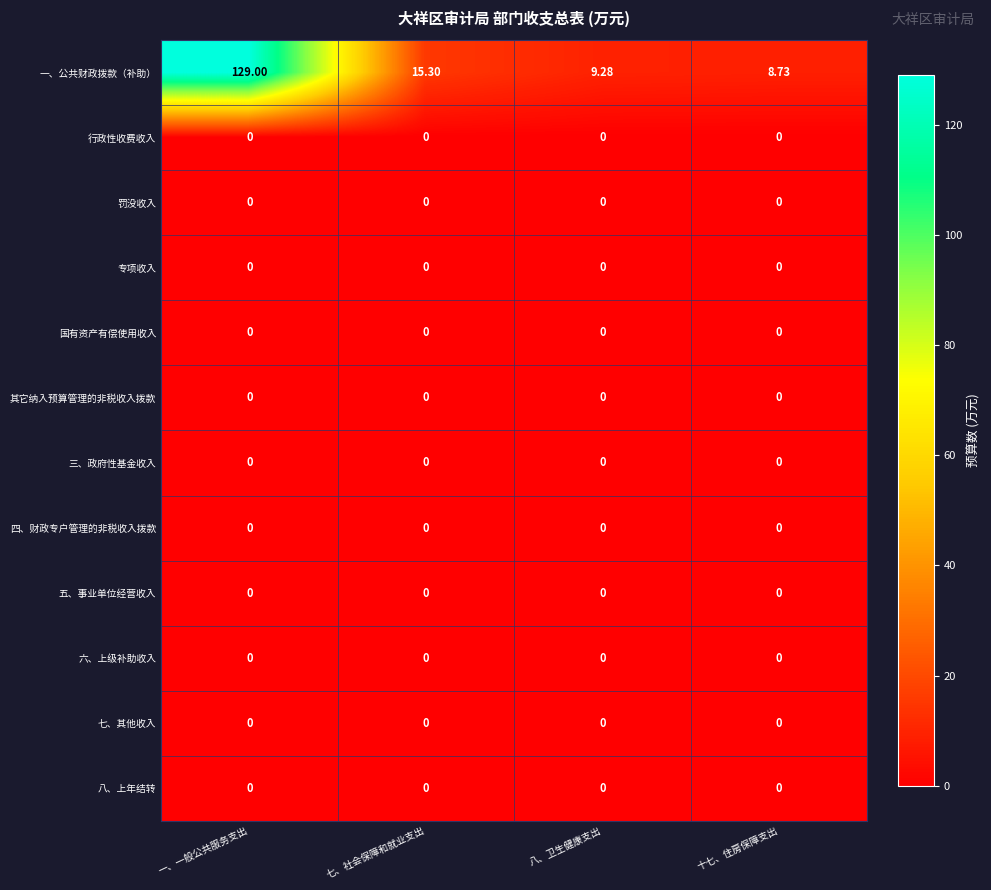

Which series has the largest total across all categories?

一、公共财政拨款（补助）